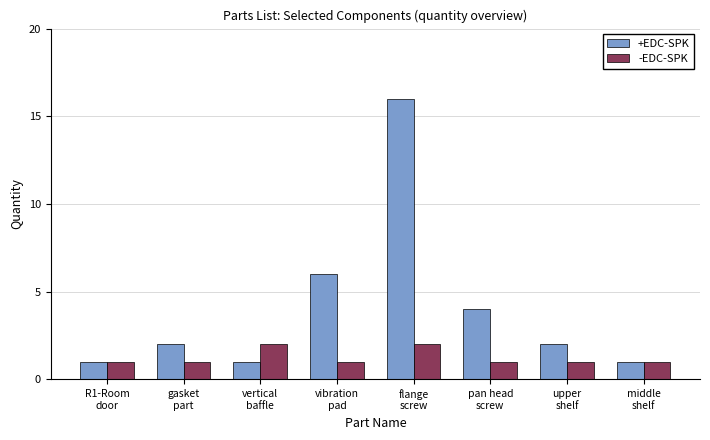

What is the greatest value displayed?

16